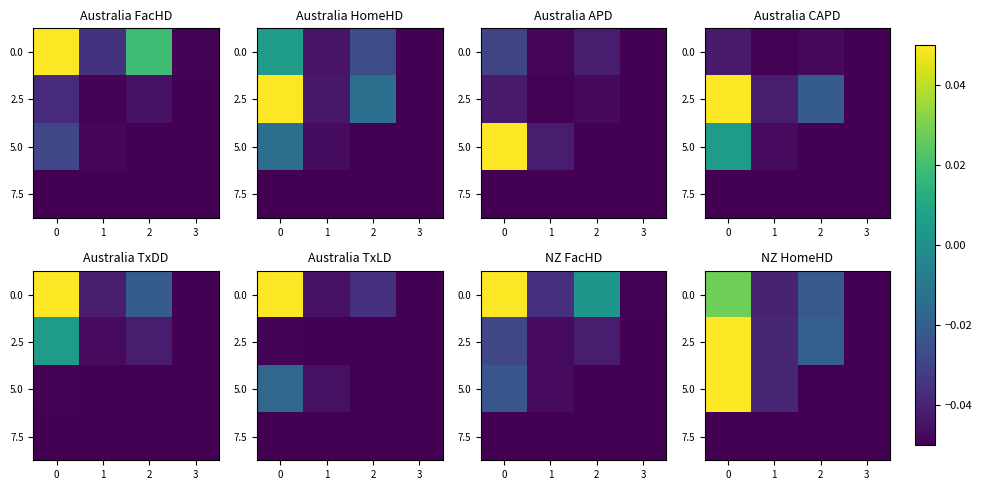

What is the sum of all row_1 values?

-0.1